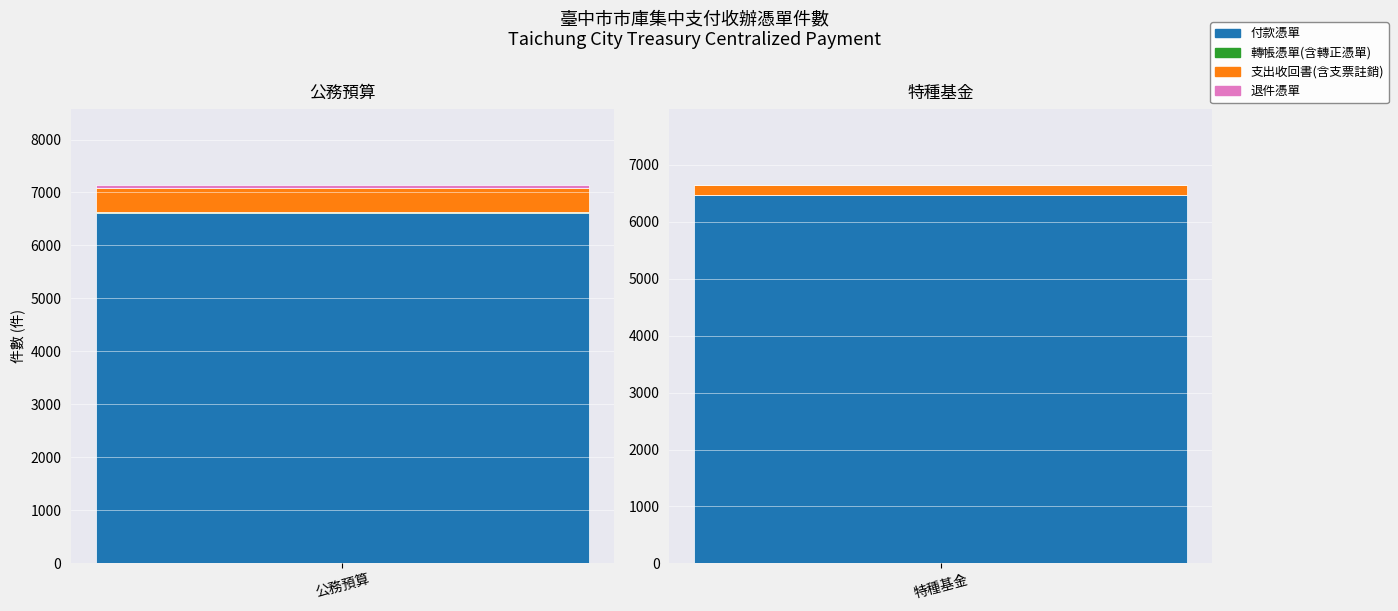

What is the total value across all series at 特種基金?

6654